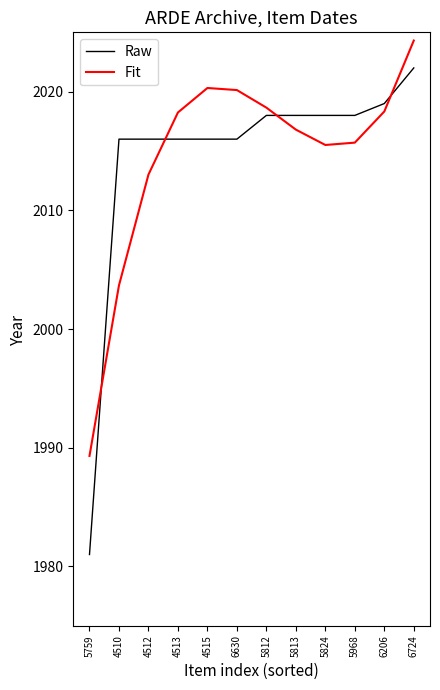

What is the sum of all Fit values?

24174.0